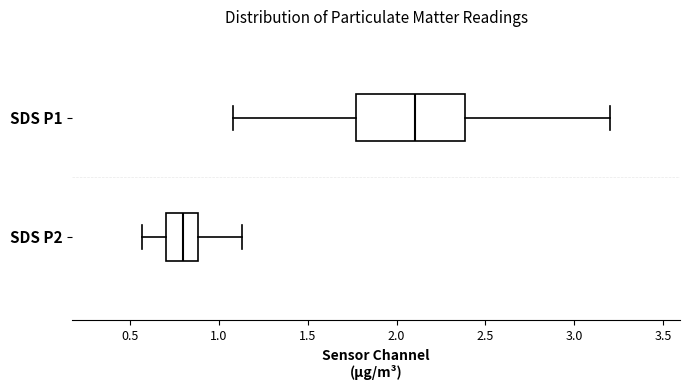

Where does the median line of the box for SDS P2 sit on the x-axis? The values are not printed on the chart, so give them approximately, as read against the axis.

0.80